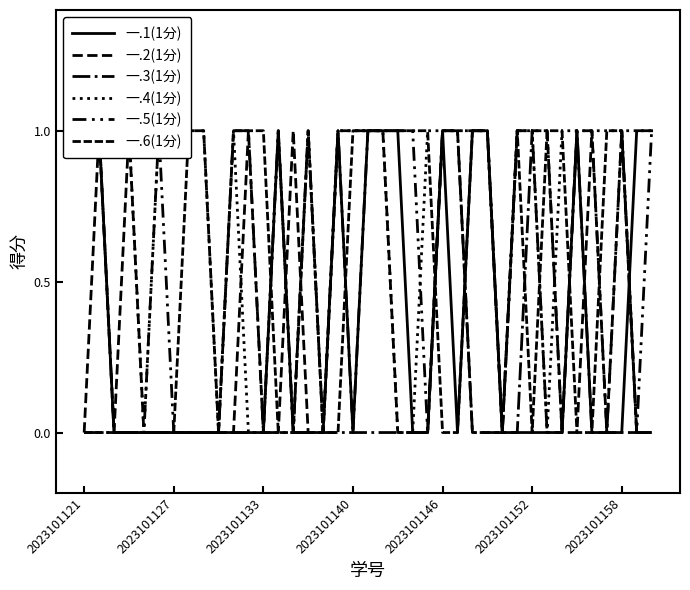

What is the total value across all series at 2023101152?

4